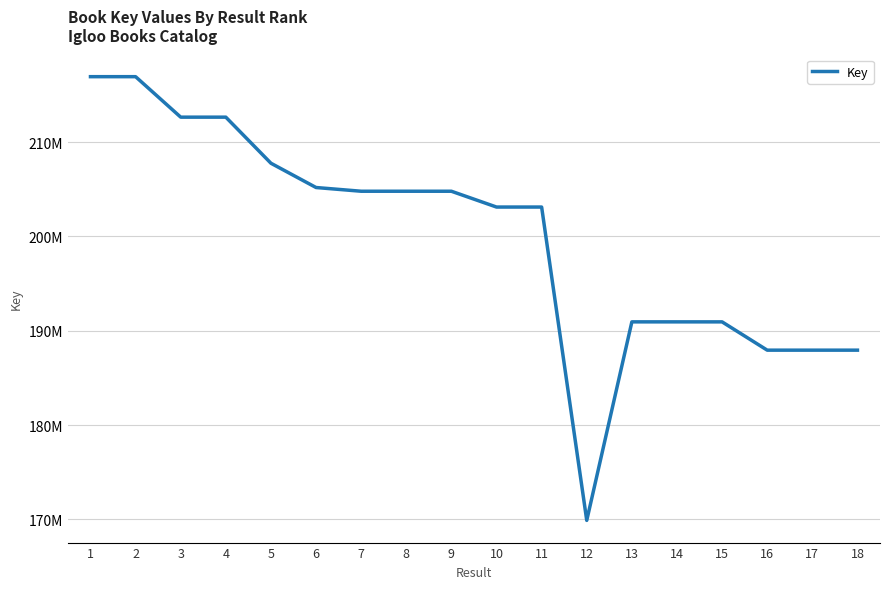

What is the value of the 16th point from the left?

187947882